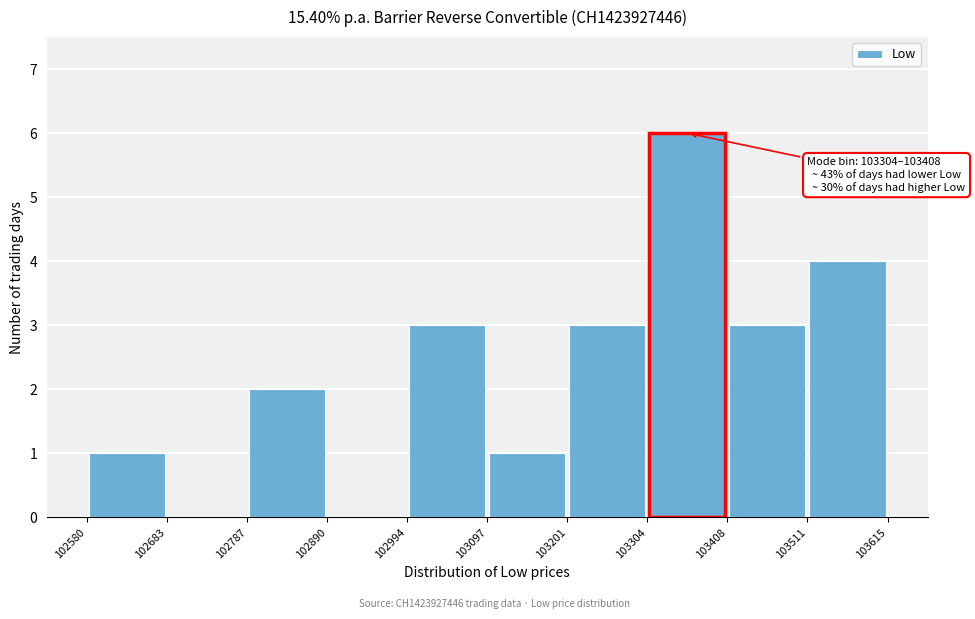

Over which range of the x-axis is the bar tallest?

103304 to 103408